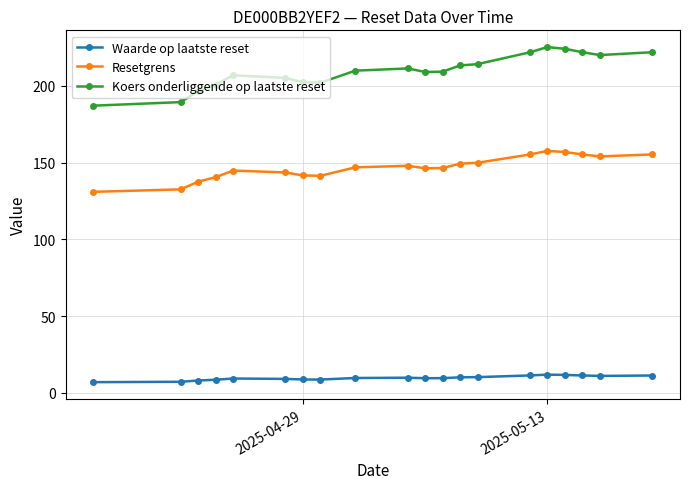

Which series has the widest spread of values?

Koers onderliggende op laatste reset